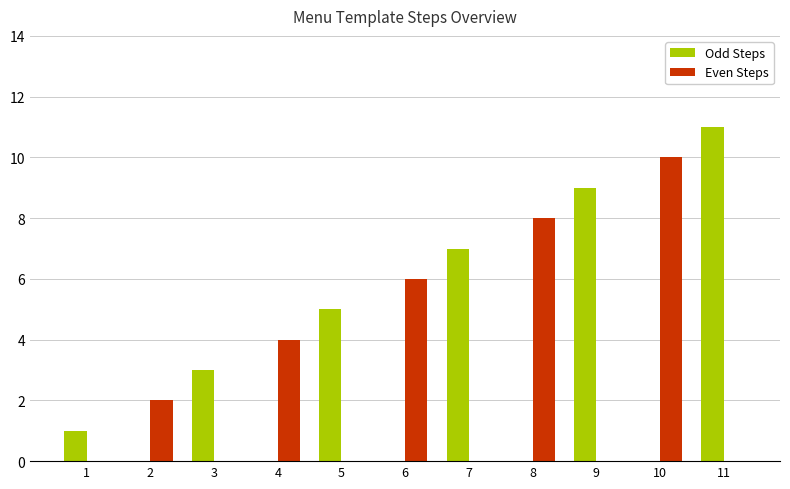

The value of Even Steps at 7 is 0. True or false?

True